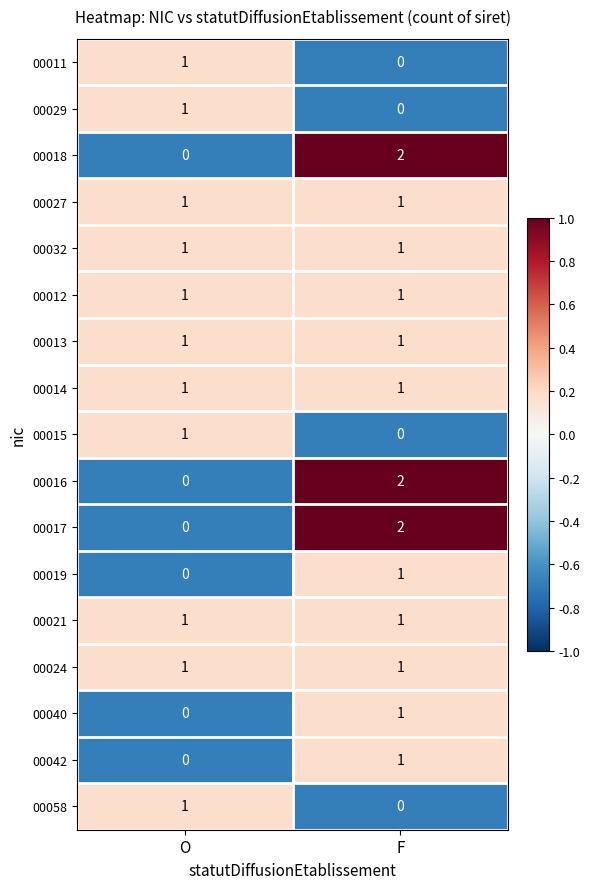

At which category is the sum across all series the highest?

F